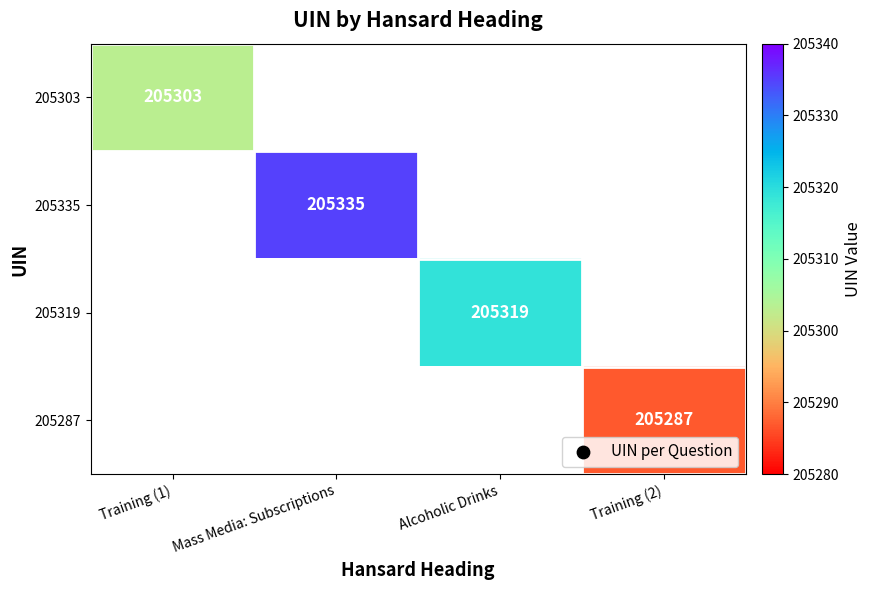

The 205303 series shows 205303 at Training (1). True or false?

True